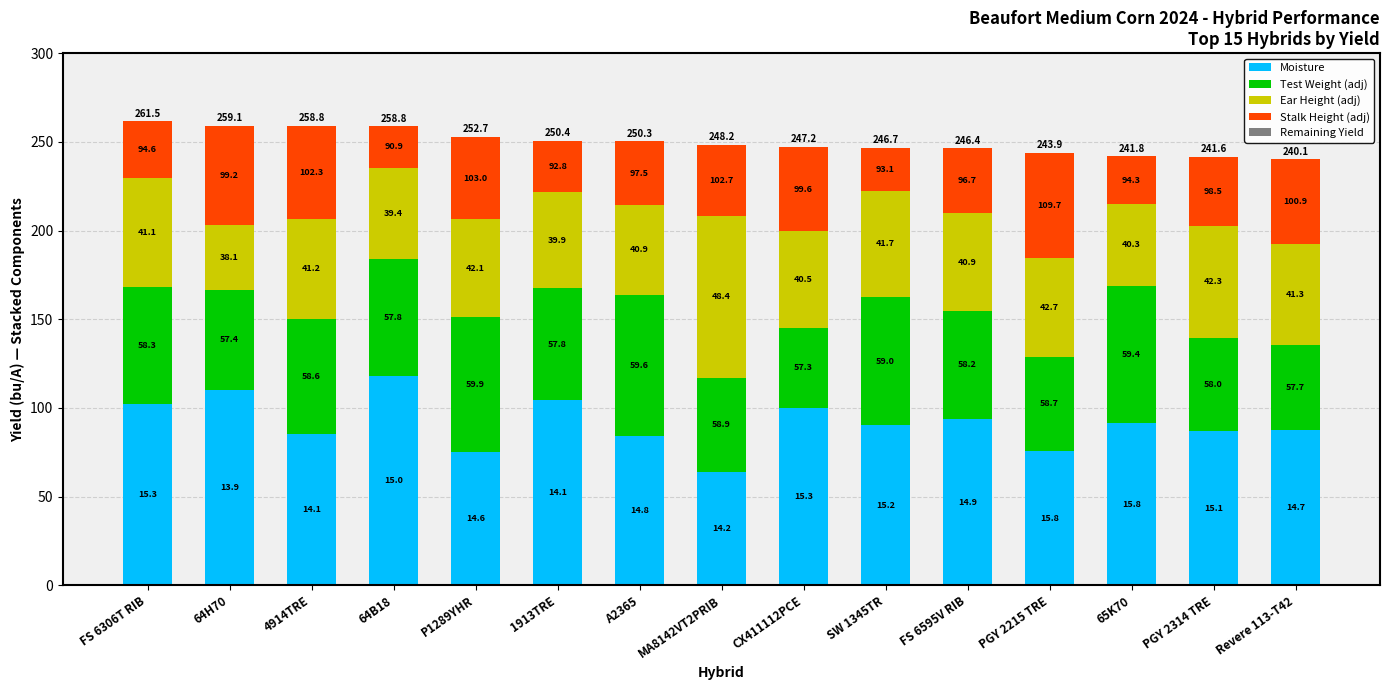

At which label does Remaining Yield first exceed 0?

64H70